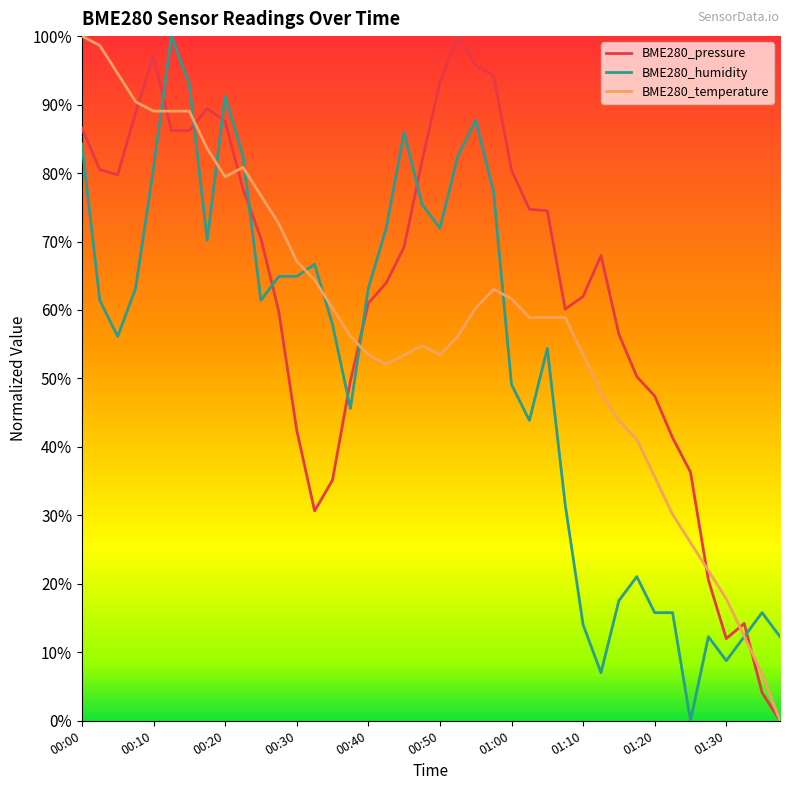

Is this an area chart (filled region under the line)?

No